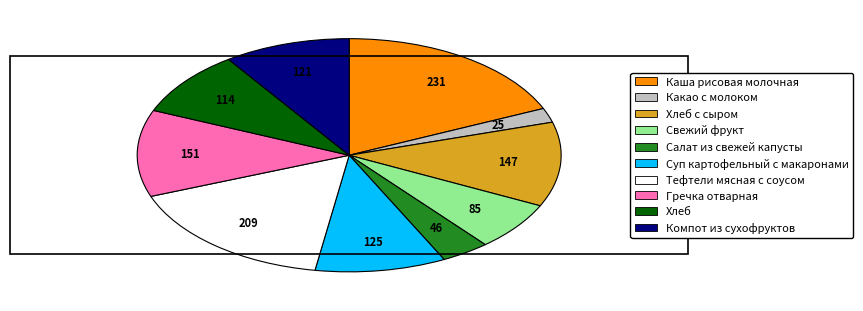

Does any single category account for the majority?

No